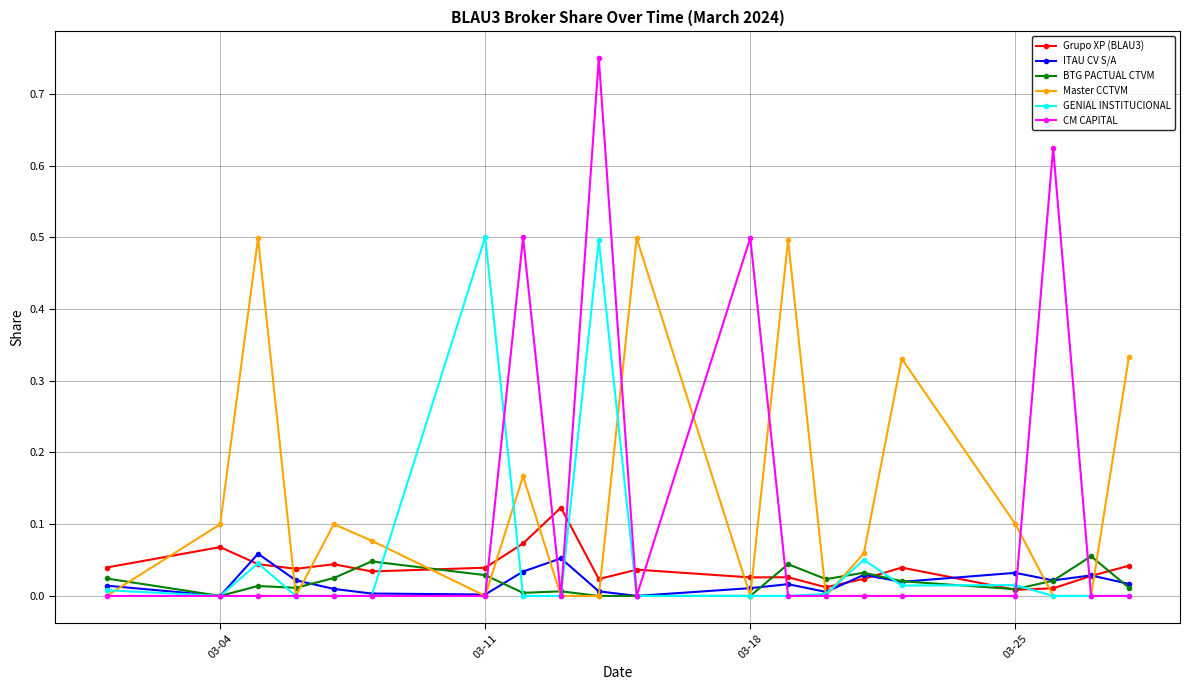

In Grupo XP (BLAU3), how many points are higher than both neighbors (excluding endpoints)?

6